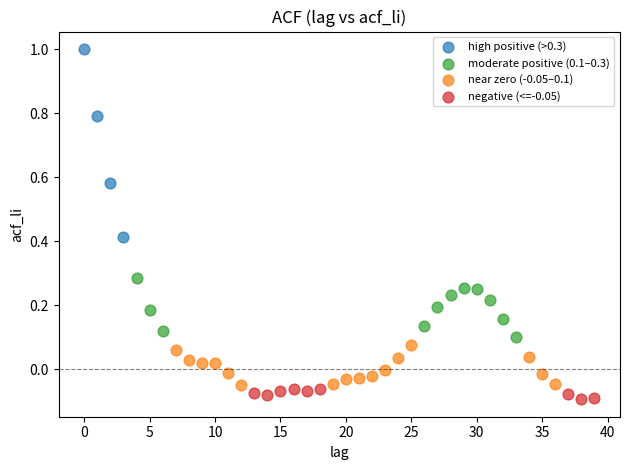

Which series reaches the maximum Y coordinate?

high positive (>0.3)